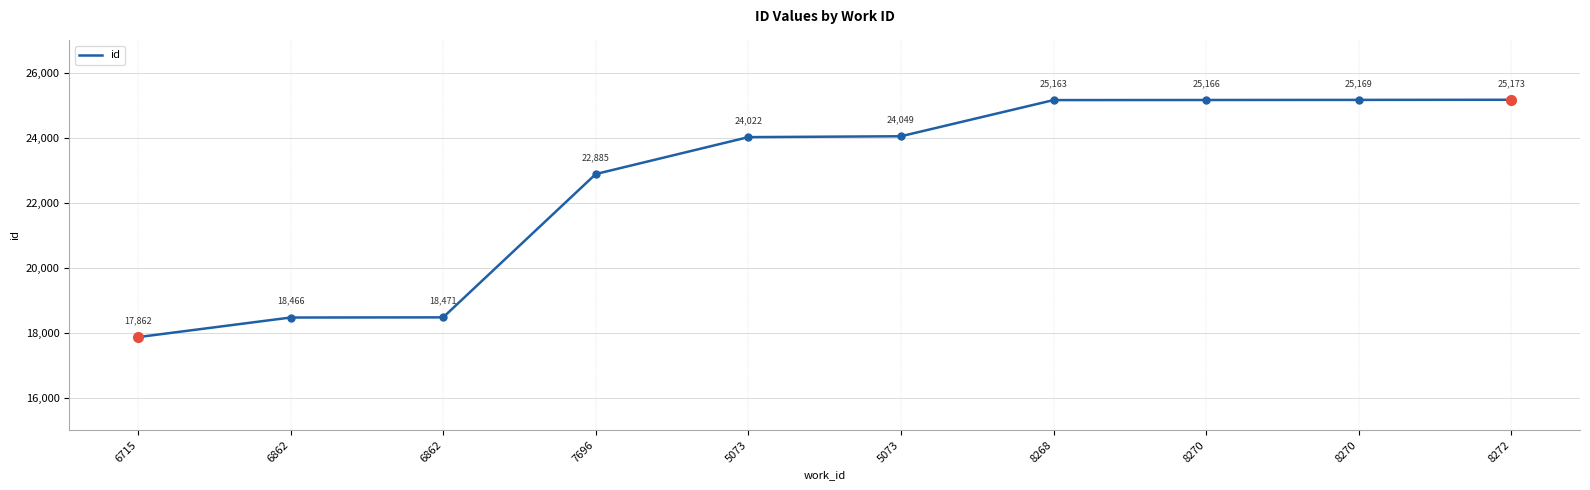

How many lines are shown in the chart?

1